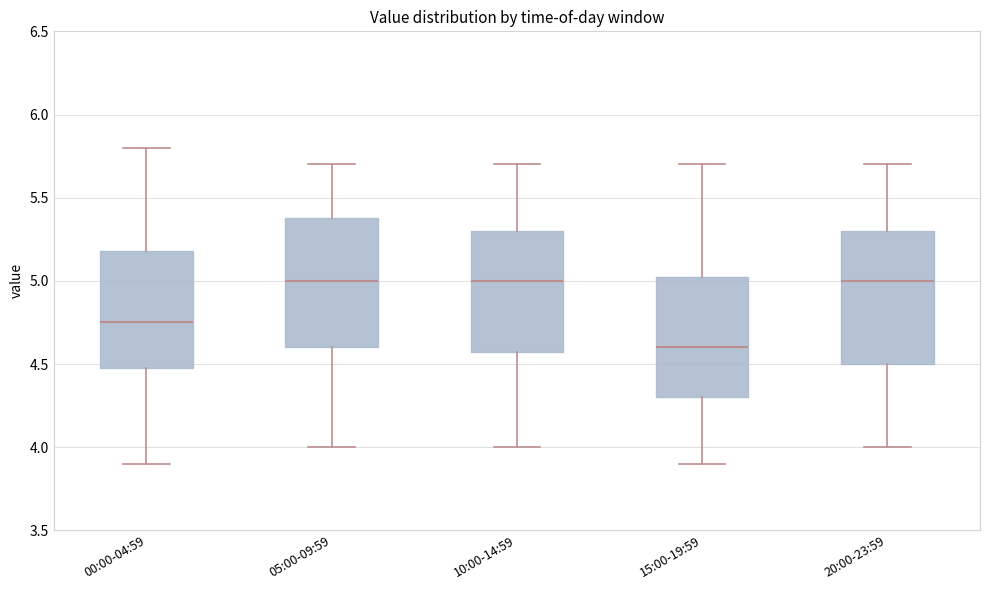

Reading left to right, transcribe this box plot: for each box, give where its median line is, the range the box spans, and where its two whiskers end, as read against the y-axis. The values are not printed on the chart, so give them approximately, as read against the axis.

00:00-04:59: median 4.75, box 4.50 to 5.20, whiskers 3.90 to 5.80
05:00-09:59: median 5.00, box 4.60 to 5.40, whiskers 4.00 to 5.70
10:00-14:59: median 5.00, box 4.60 to 5.30, whiskers 4.00 to 5.70
15:00-19:59: median 4.60, box 4.30 to 5.05, whiskers 3.90 to 5.70
20:00-23:59: median 5.00, box 4.50 to 5.30, whiskers 4.00 to 5.70